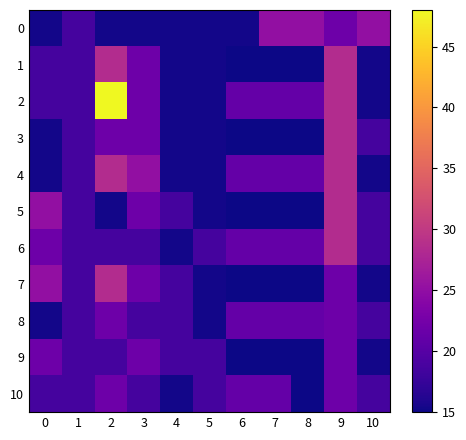

Reading left to right, list all the values displayed in this chart.

0: 0=15.4	1=18.6	2=15.4	3=15.4	4=15.4	5=15.4	6=15.4	7=25.2	8=25.2	9=21.9	10=25.2
1: 0=18.6	1=18.6	2=28.4	3=21.9	4=15.4	5=15.4	6=15.0	7=15.0	8=15.0	9=28.4	10=15.4
2: 0=18.6	1=18.6	2=48.0	3=21.9	4=15.4	5=15.4	6=21.2	7=21.2	8=21.2	9=28.4	10=15.4
3: 0=15.4	1=18.6	2=21.9	3=21.9	4=15.4	5=15.4	6=15.0	7=15.0	8=15.0	9=28.4	10=18.6
4: 0=15.4	1=18.6	2=28.4	3=25.2	4=15.4	5=15.4	6=21.2	7=21.2	8=21.2	9=28.4	10=15.4
5: 0=25.2	1=18.6	2=15.4	3=21.9	4=18.6	5=15.4	6=15.0	7=15.0	8=15.0	9=28.4	10=18.6
6: 0=21.9	1=18.6	2=18.6	3=18.6	4=15.4	5=18.6	6=21.2	7=21.2	8=21.2	9=28.4	10=18.6
7: 0=25.2	1=18.6	2=28.4	3=21.9	4=18.6	5=15.4	6=15.0	7=15.0	8=15.0	9=21.9	10=15.4
8: 0=15.4	1=18.6	2=21.9	3=18.6	4=18.6	5=15.4	6=21.2	7=21.2	8=21.2	9=21.9	10=18.6
9: 0=21.9	1=18.6	2=18.6	3=21.9	4=18.6	5=18.6	6=15.0	7=15.0	8=15.0	9=21.9	10=15.4
10: 0=18.6	1=18.6	2=21.9	3=18.6	4=15.4	5=18.6	6=21.2	7=21.2	8=15.0	9=21.9	10=18.6